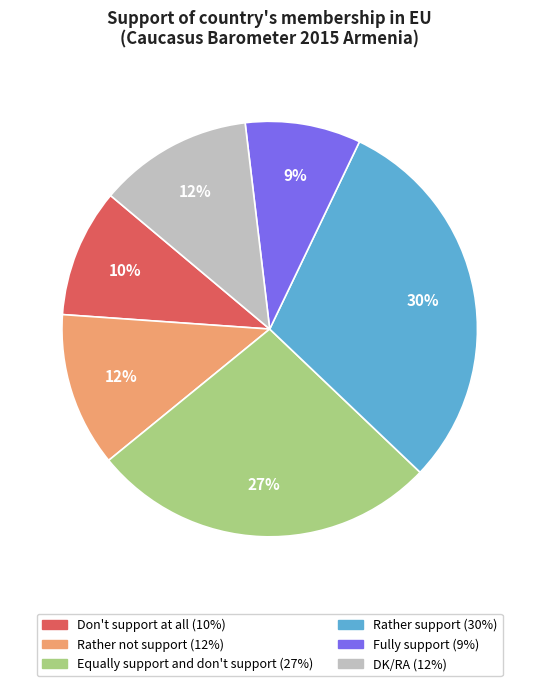

To the nearest percent, what percentage of the pie is Fully support?

9%